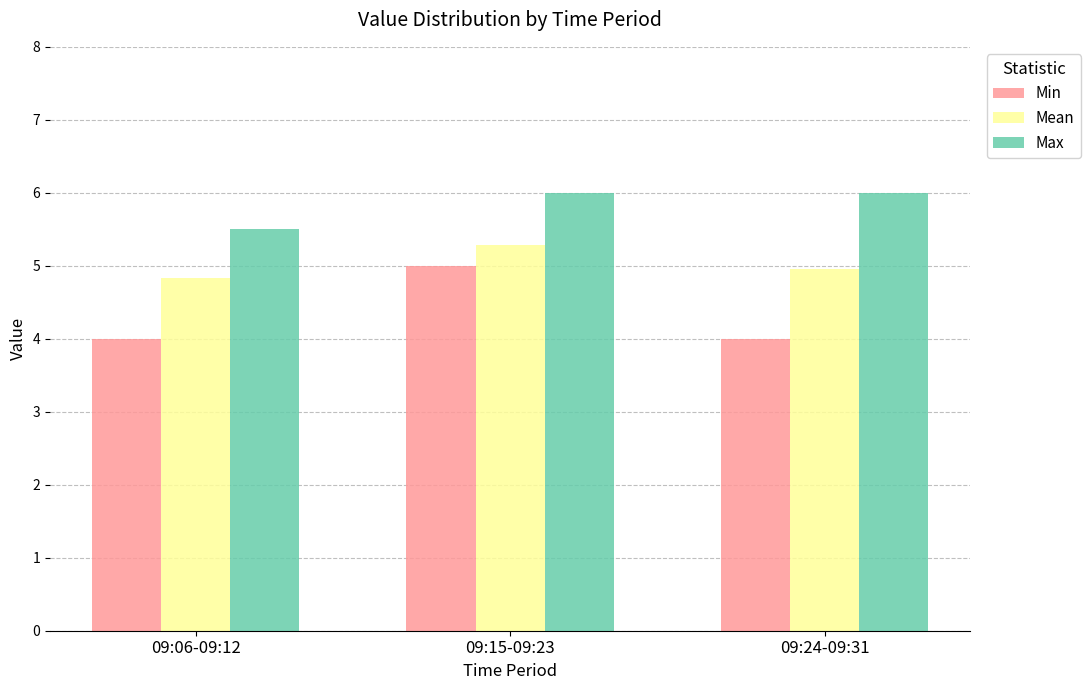

List the series in order of their peak value, lowest first.

Min, Mean, Max